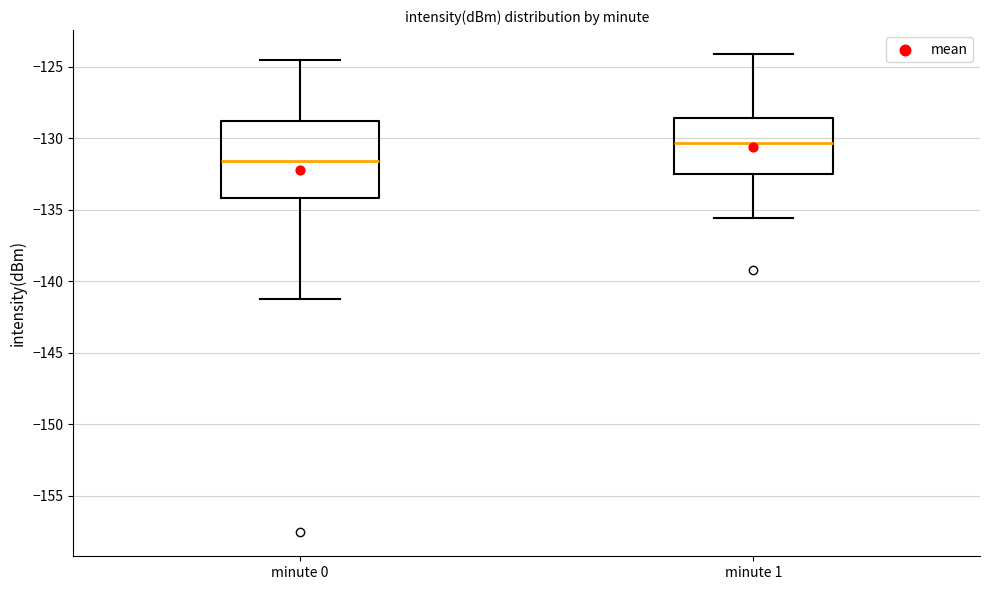

Comparing the boxes themselves (not the whiskers), which one is the tallest?

minute 0